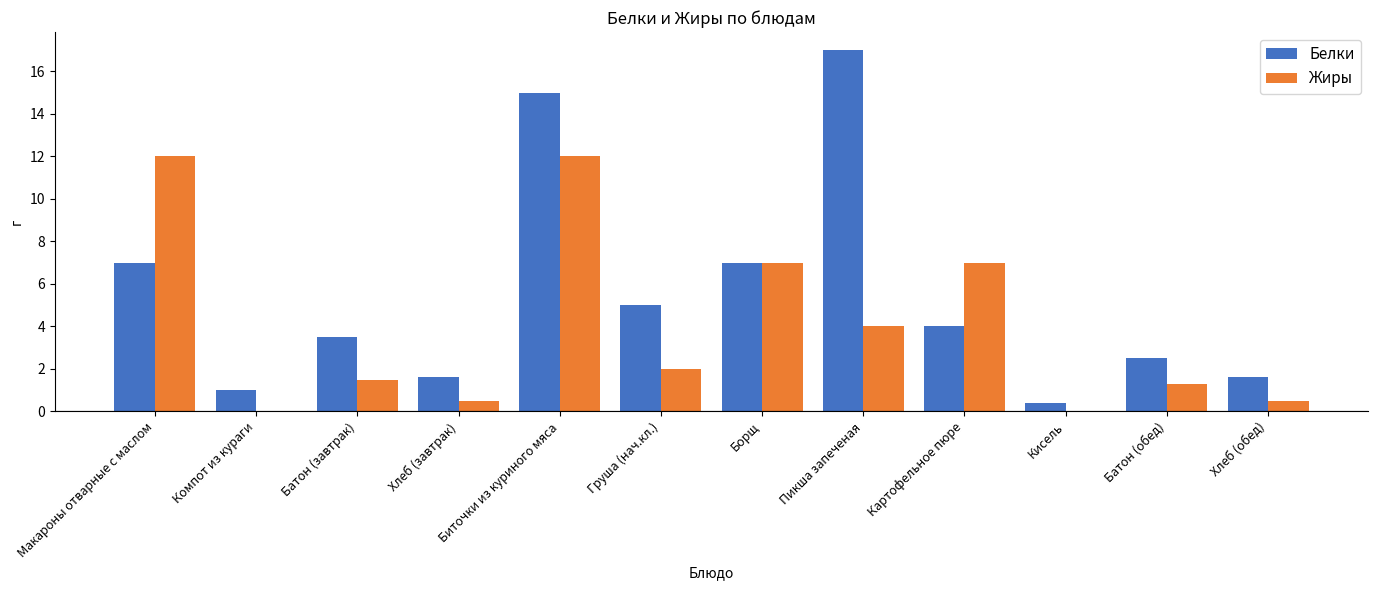

What is the sum of all Белки values?

65.6